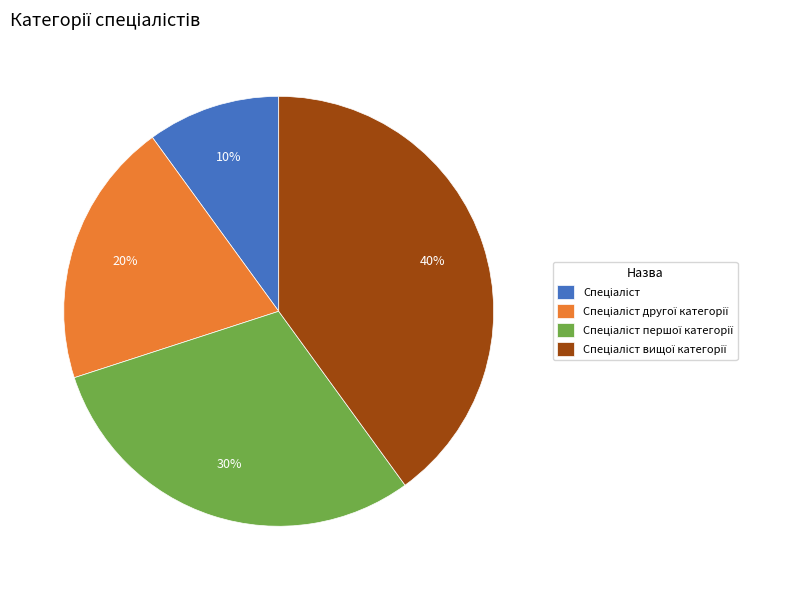

To the nearest percent, what is the difference between the largest and smallest slice percentages?

30%